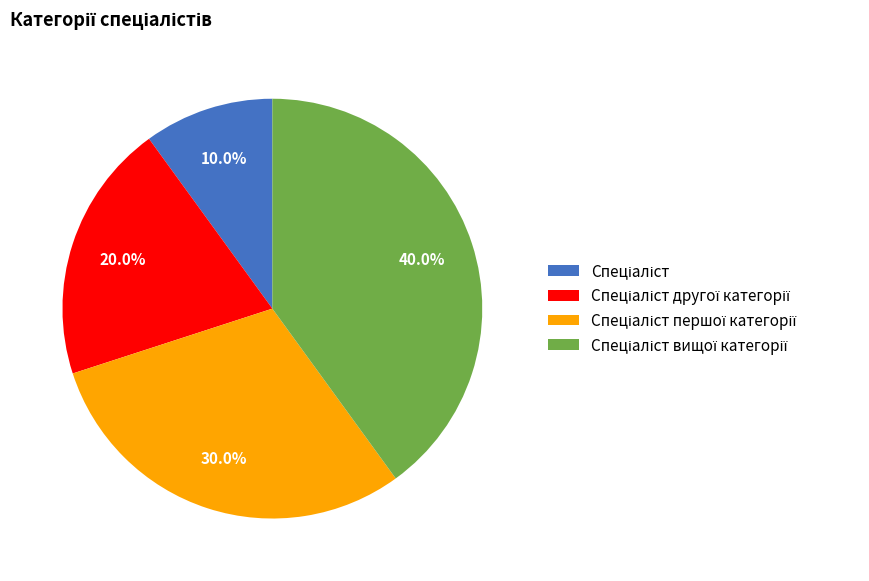

Does any single category account for the majority?

No